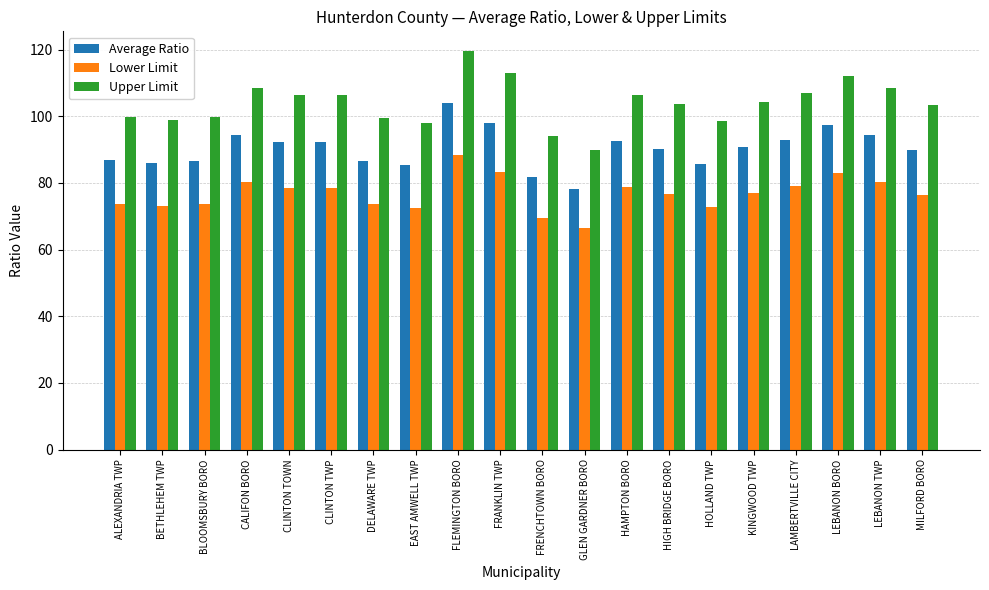

Is it true that Average Ratio equals 138.2 at BETHLEHEM TWP?

False